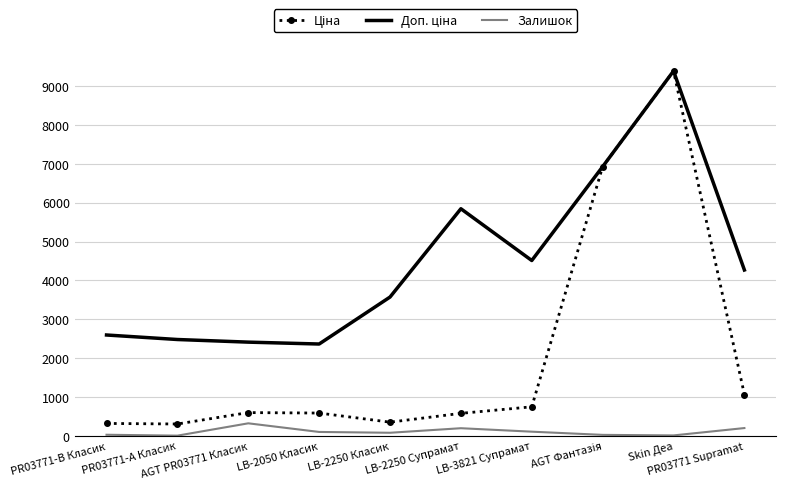

What is the maximum value shown in the chart?

9384.0